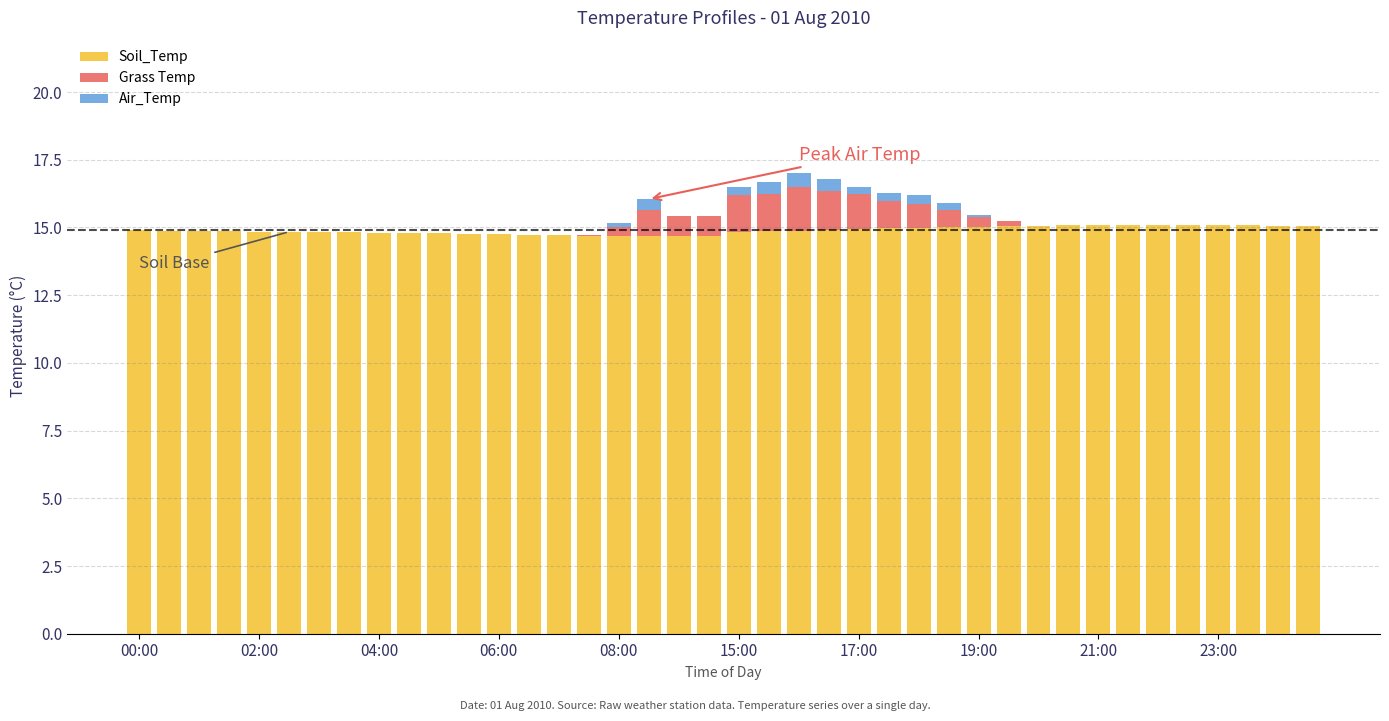

What is the highest value of the Soil_Temp series?

15.1